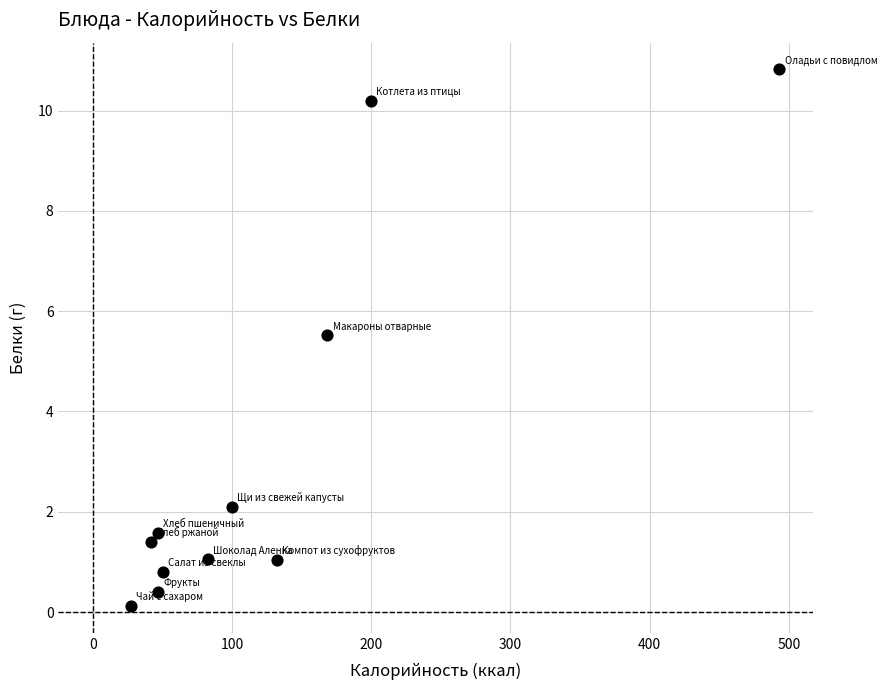

What is the average Y value?

3.2